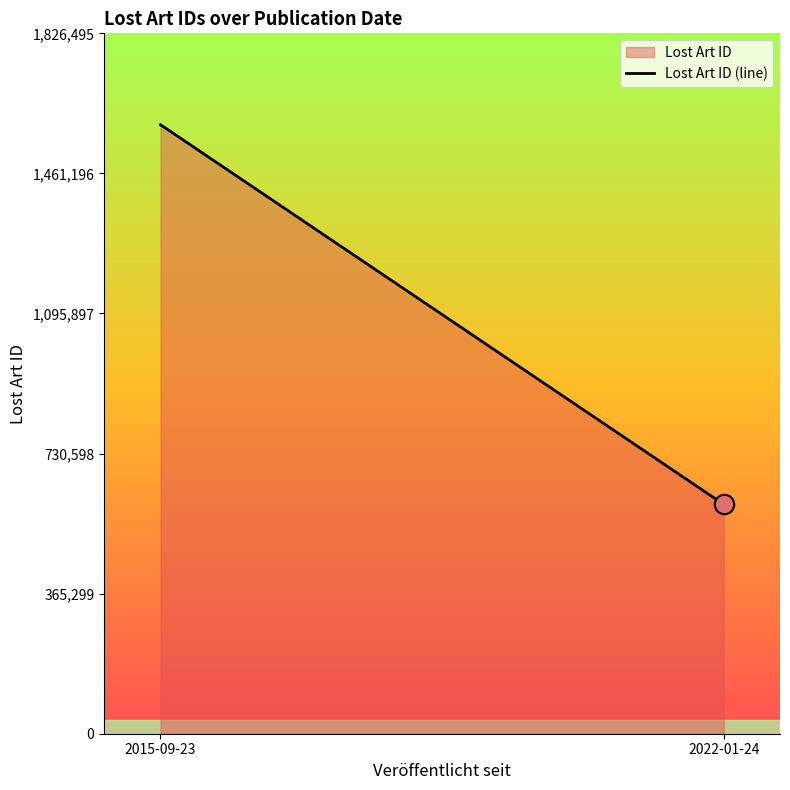

What value does the data have at 2022-01-24, to the nearest 100?

598200